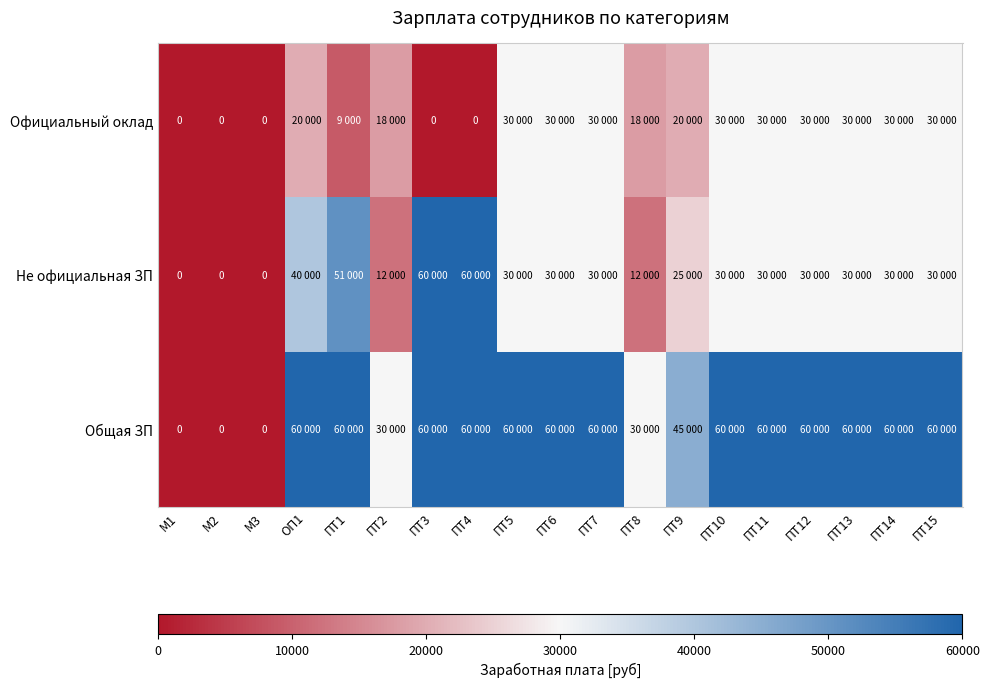

Where is Официальный оклад nearest to the value 15000?

ПТ2